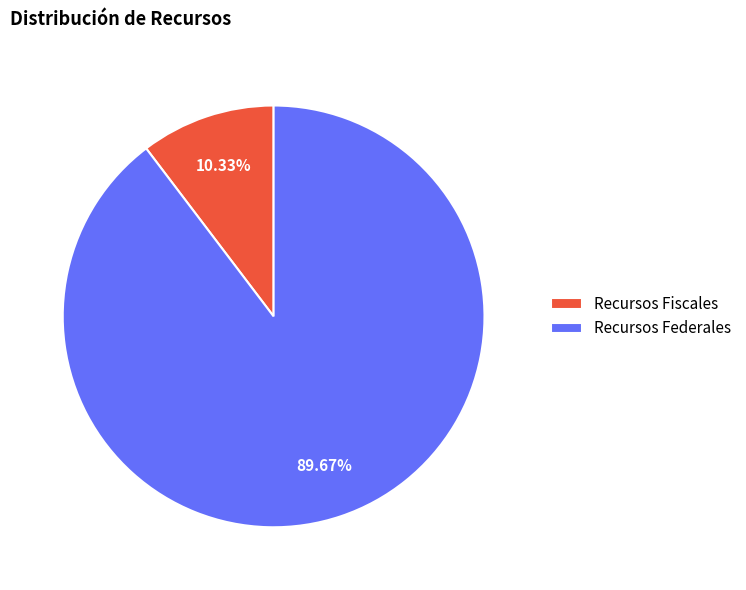

To the nearest percent, what is the difference between the largest and smallest slice percentages?

79%